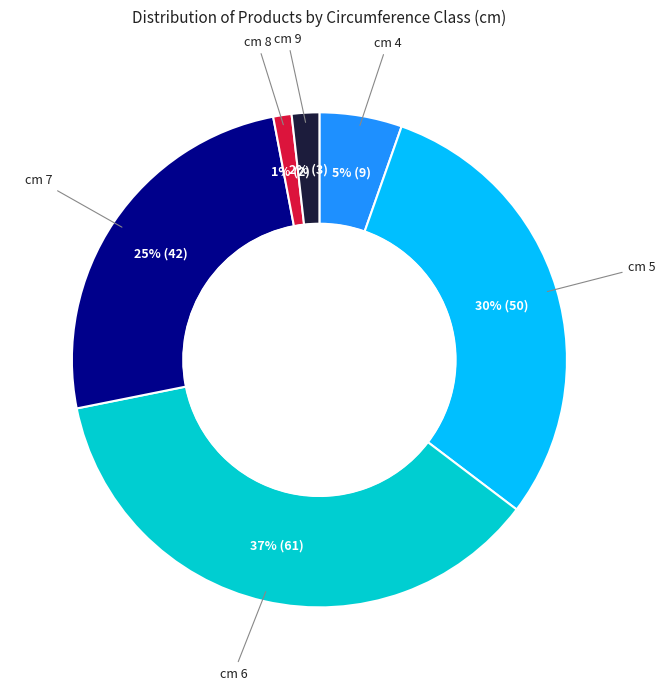

To the nearest percent, what is the average slice percentage?

17%